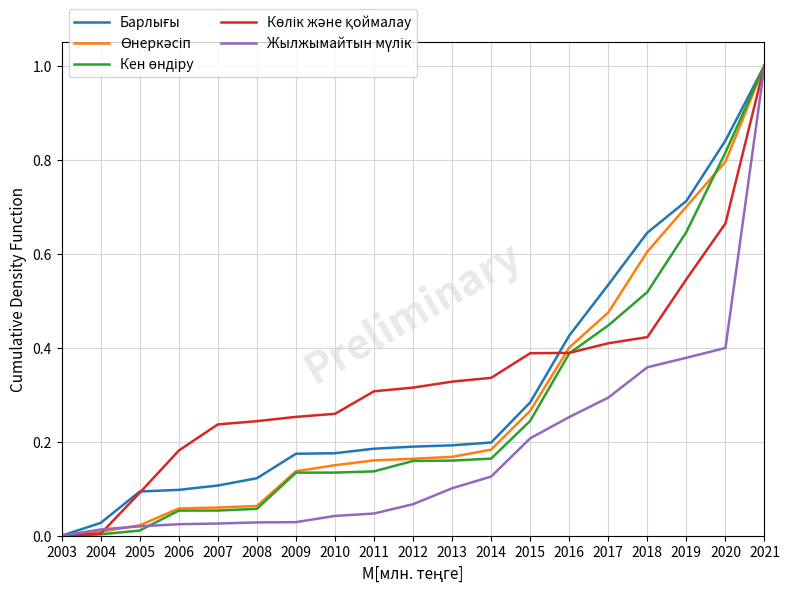

What is the greatest value displayed?

1.0